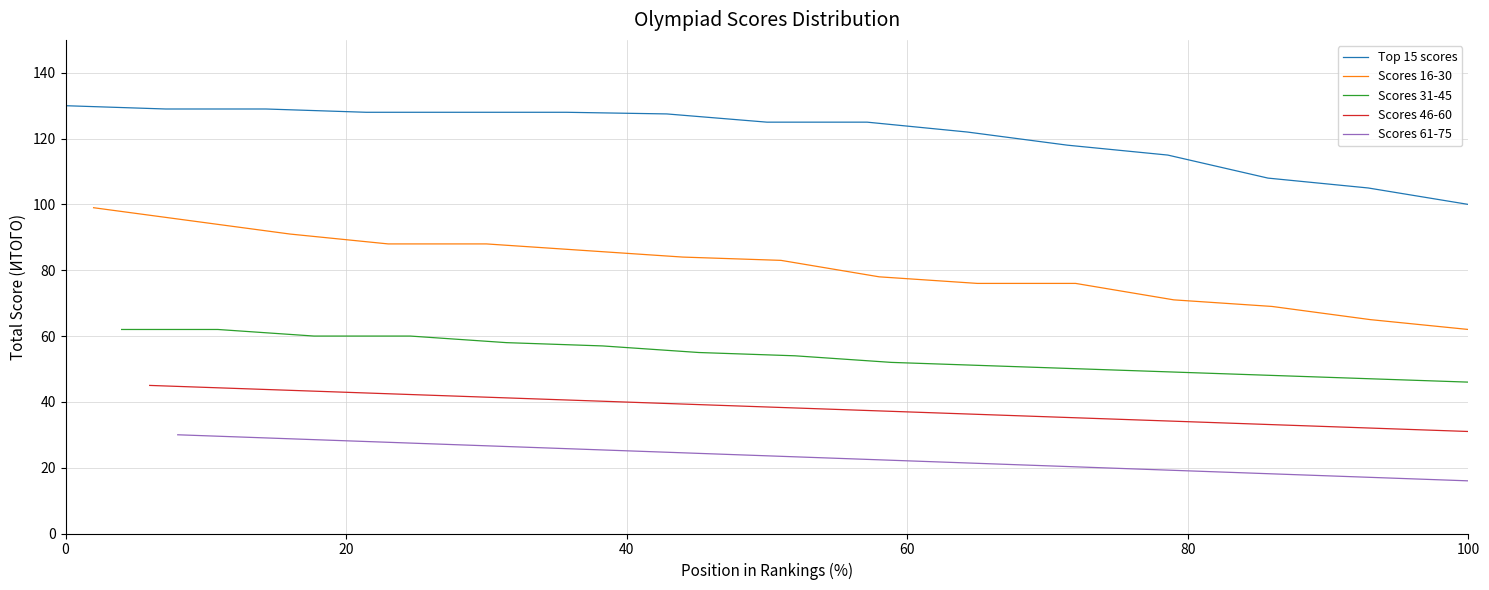

At which label does Top 15 scores reach its minimum?

100